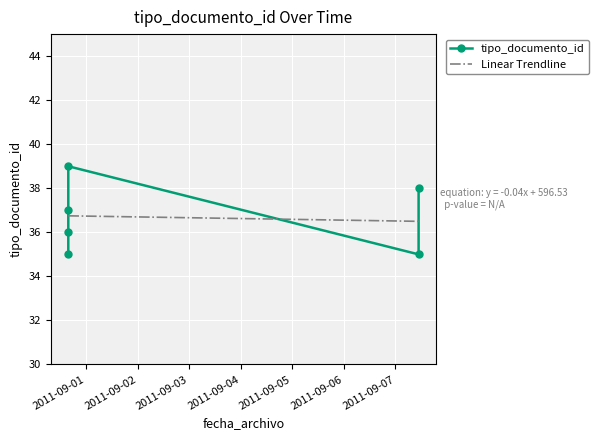

Reading left to right, what are all the values shown in this chart?

2011-09-07 10:47:24=35	2011-08-31 15:40:51=35	2011-09-07 10:47:24=38	2011-08-31 15:40:51=36	2011-08-31 15:40:51=39	2011-08-31 15:40:51=37